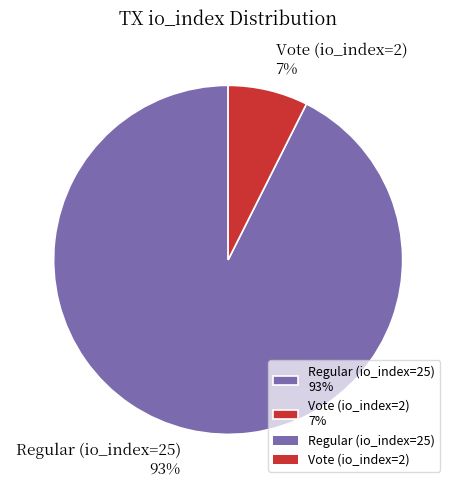

How many slices are in this pie chart?

2